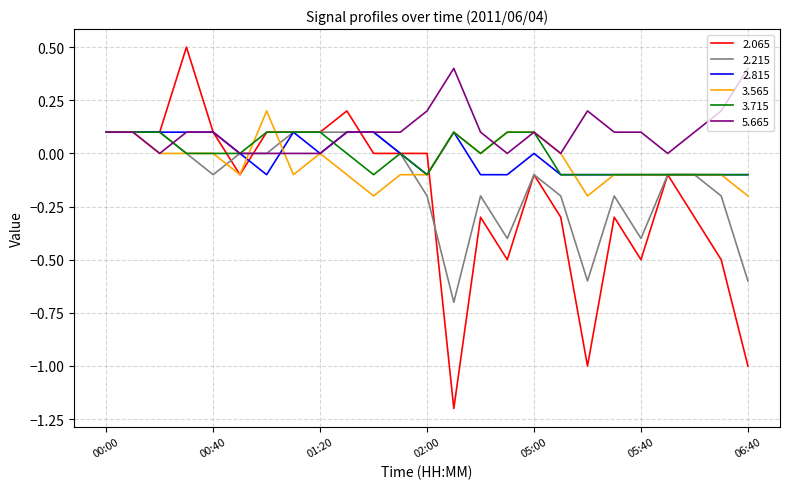

What is the smallest value displayed?

-1.2